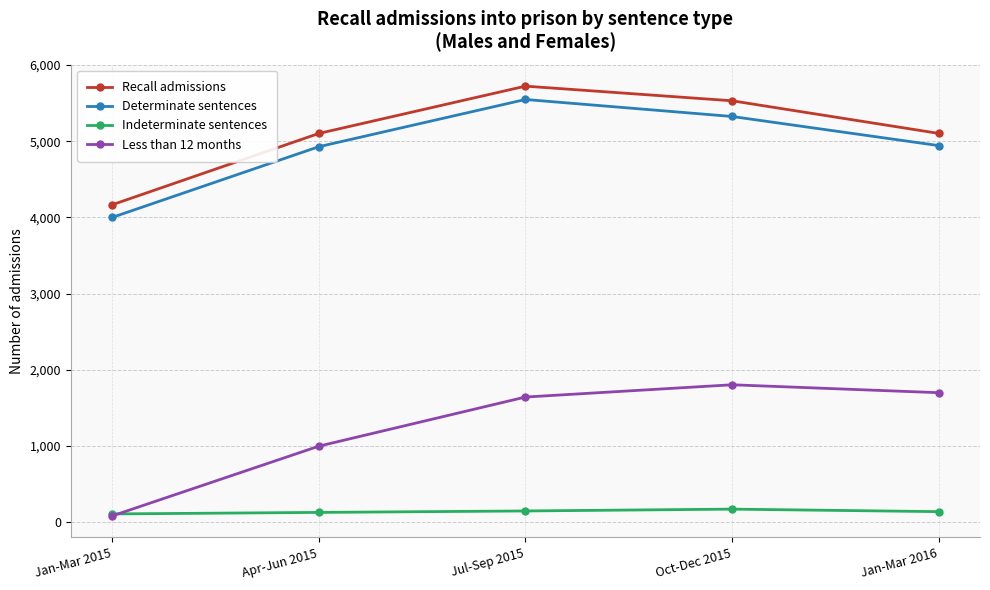

Where is the first local maximum for Determinate sentences?

Jul-Sep 2015